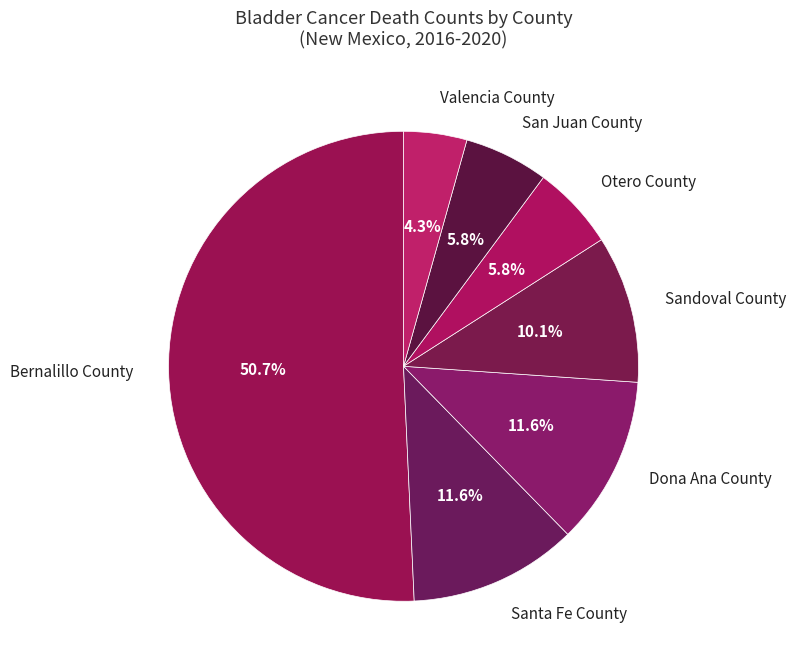

To the nearest percent, what is the average slice percentage?

14%